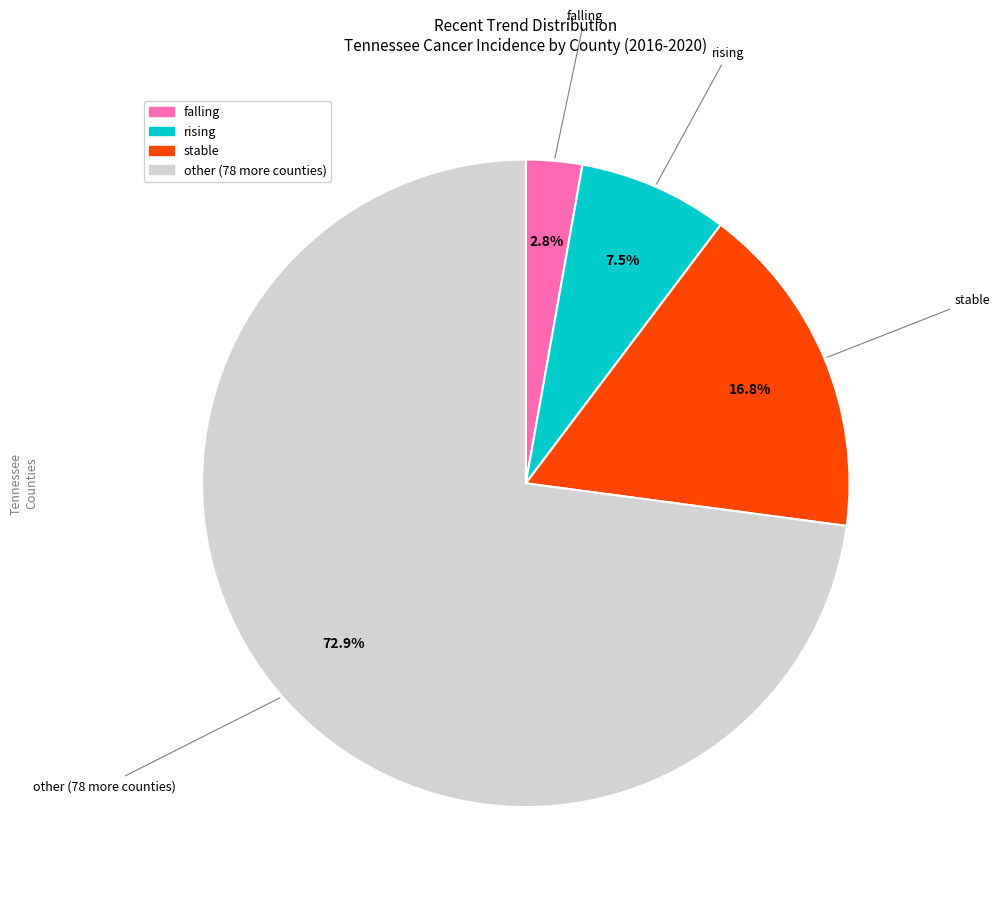

Is there any slice that represents more than half of the pie?

Yes